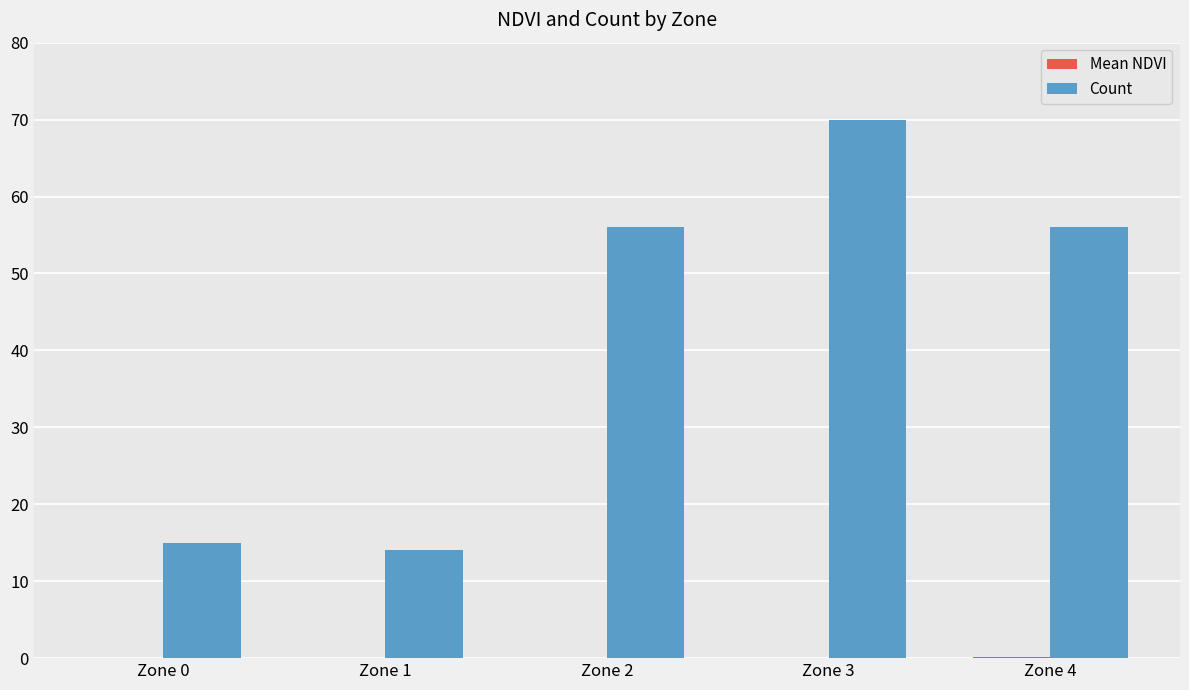

The value of Count at Zone 4 is 56.0. True or false?

True